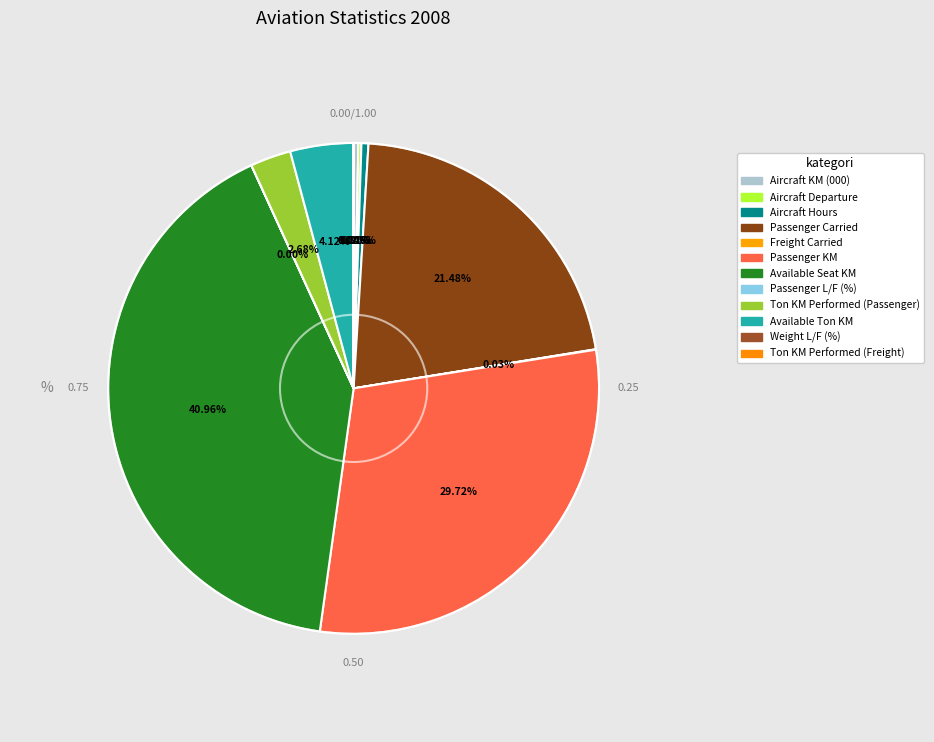

Count the number of slices in the pie.

12